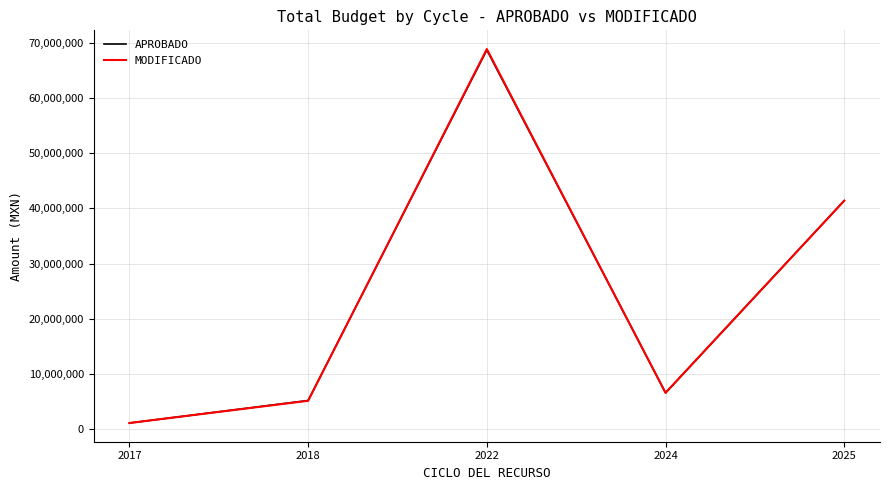

Which series changed the most between 2022 and 2024?

MODIFICADO